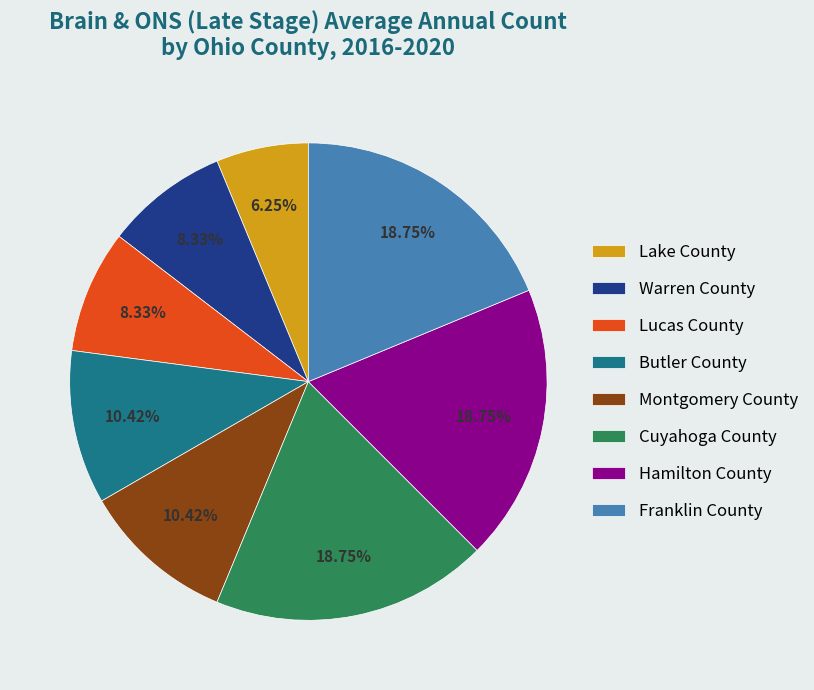

What percentage is the Cuyahoga County slice, to the nearest percent?

19%